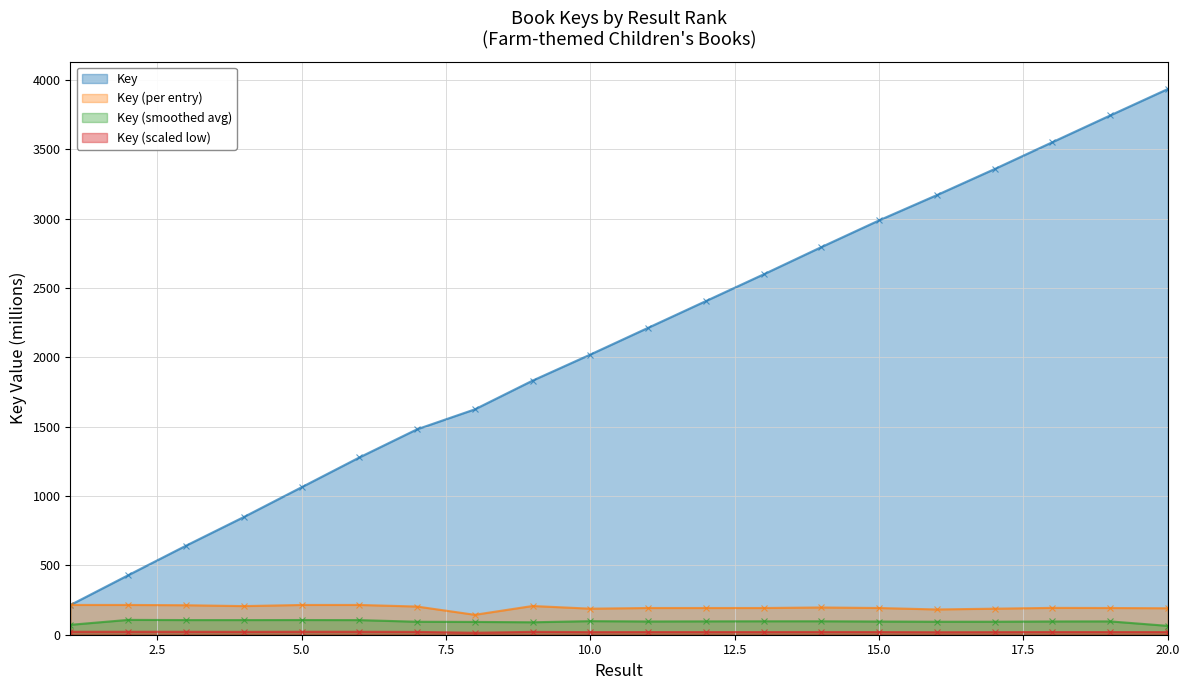

Rank the categories by value from highest to lowest.

6, 2, 1, 5, 3, 9, 4, 7, 14, 18, 13, 12, 11, 19, 15, 20, 10, 17, 16, 8